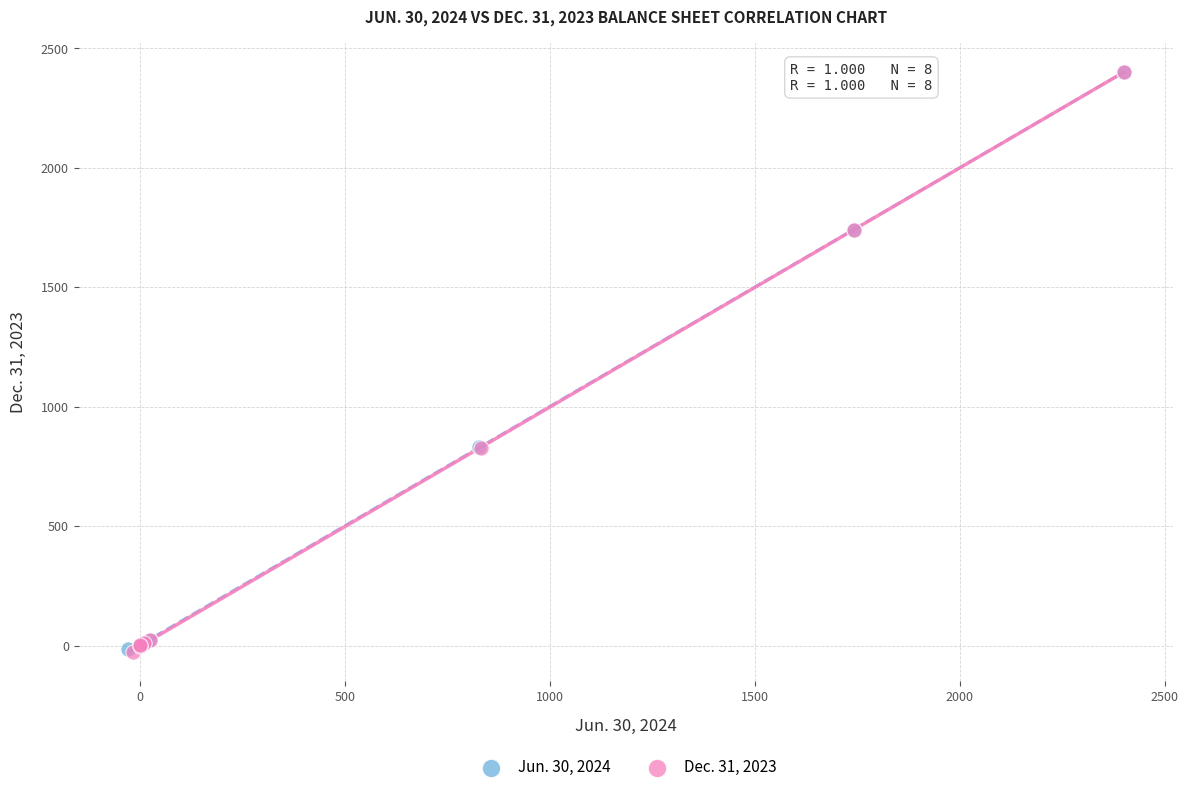

What are all the series names shown in the legend?

Jun. 30, 2024, Dec. 31, 2023